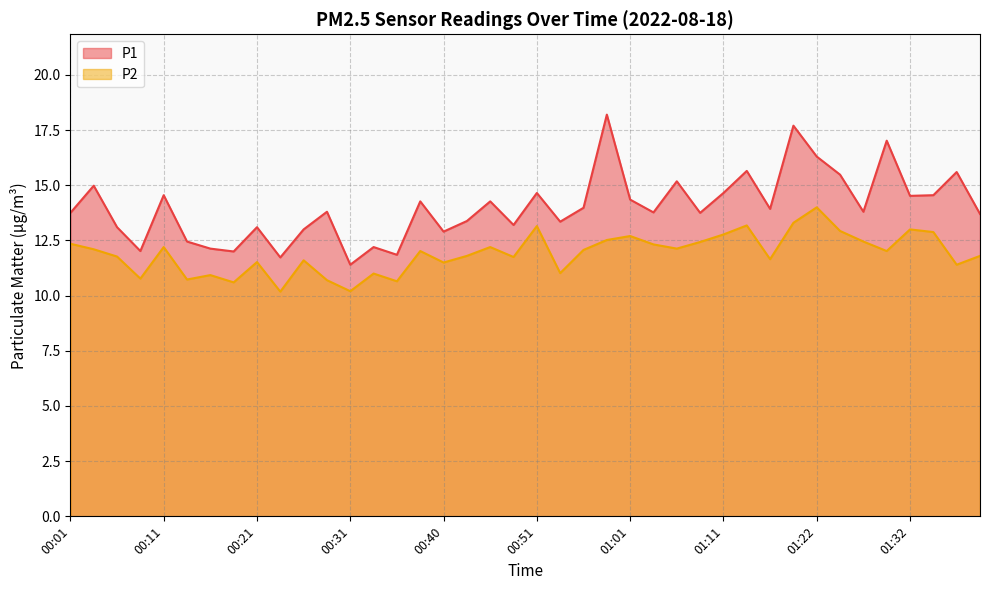

What is the spread (max minus min) of values at 00:31?

1.2